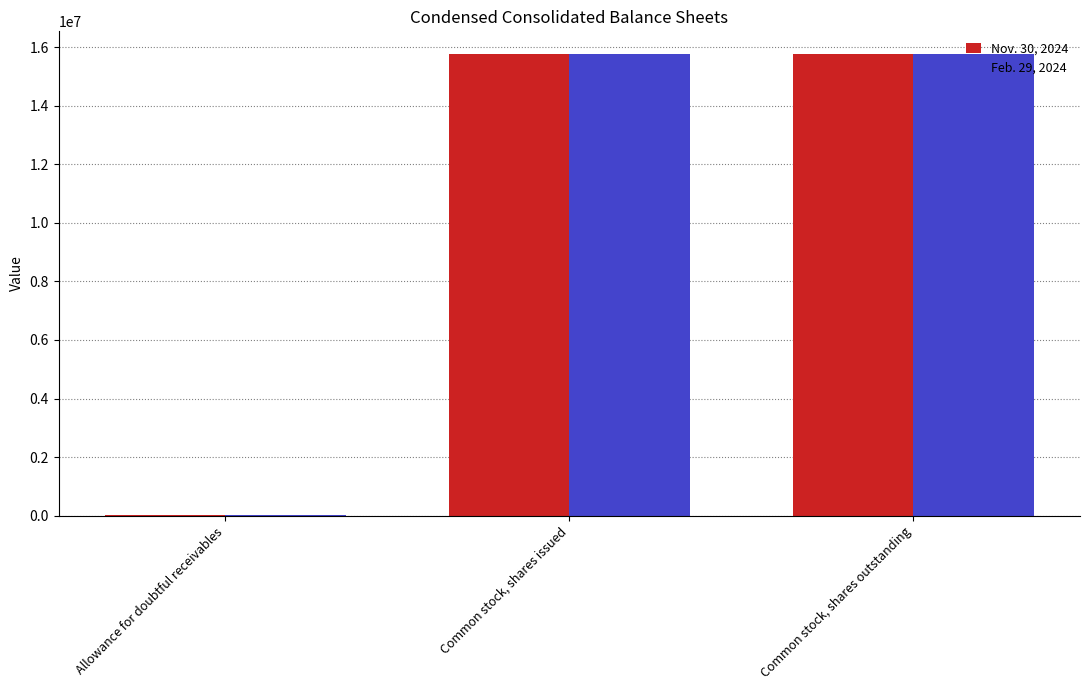

The value of Feb. 29, 2024 at Common stock, shares issued is 15750880. True or false?

True